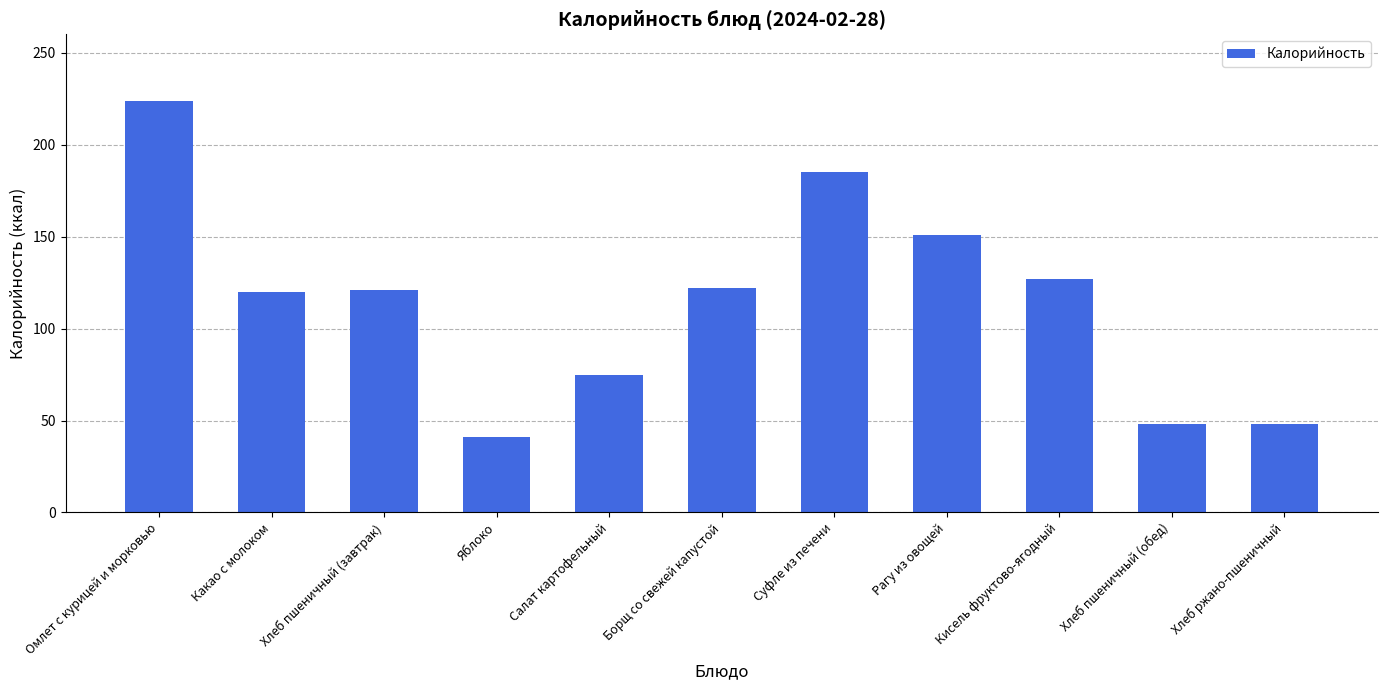

What is the ratio of the value at Салат картофельный to the value at Яблоко?

1.8